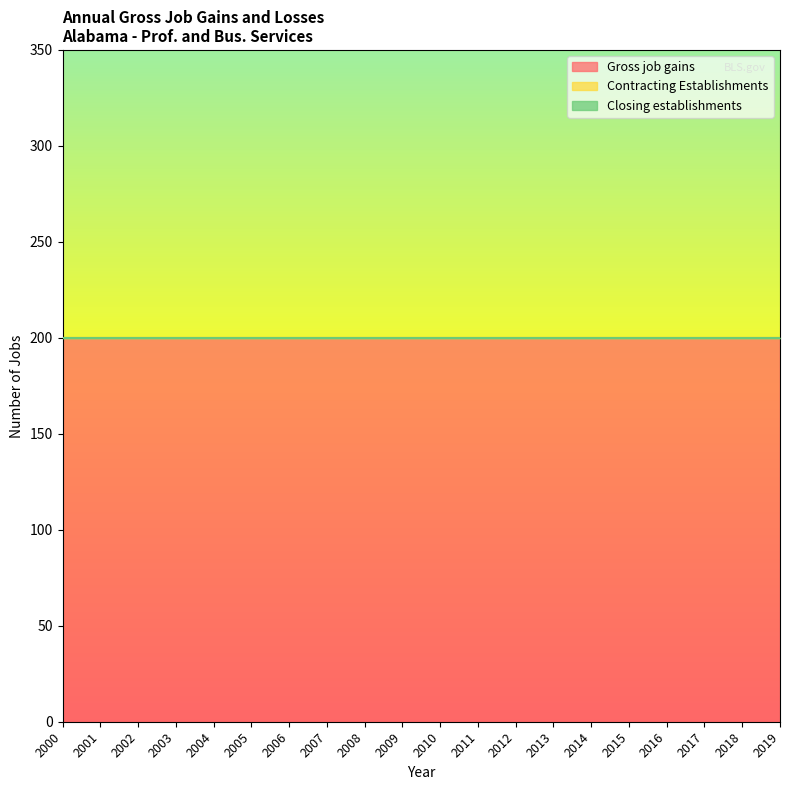

At how many categories does at least one series exceed 86?

20